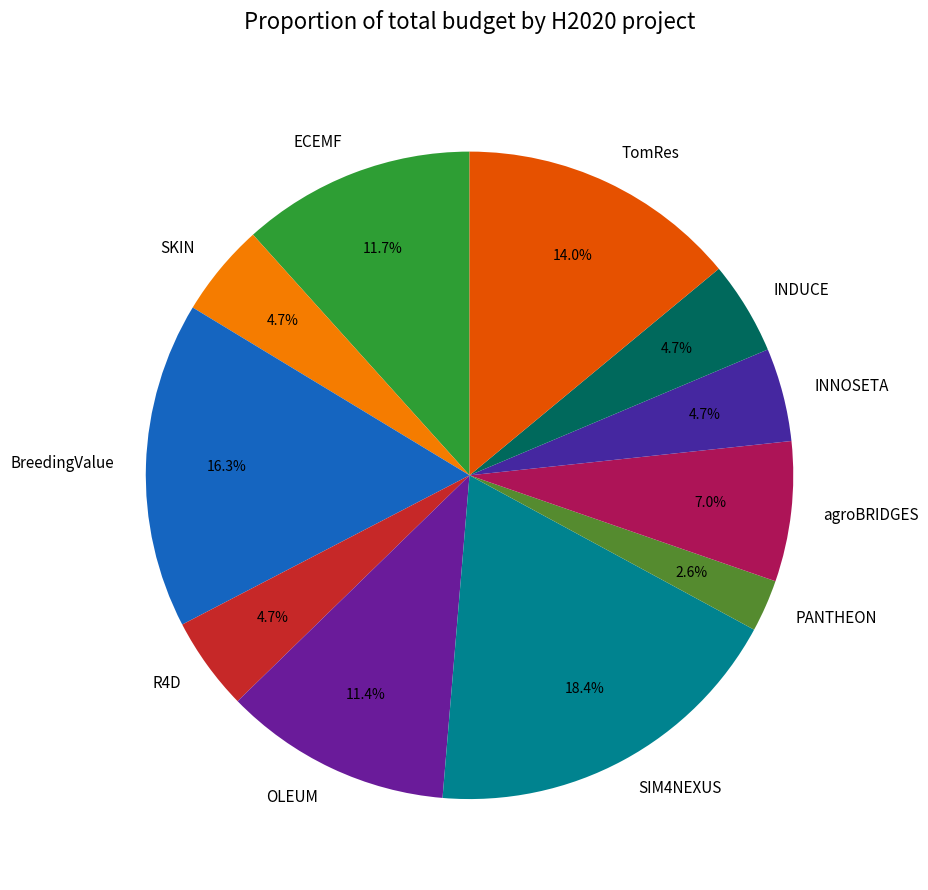

Do ECEMF and TomRes together represent more than half of the pie?

No